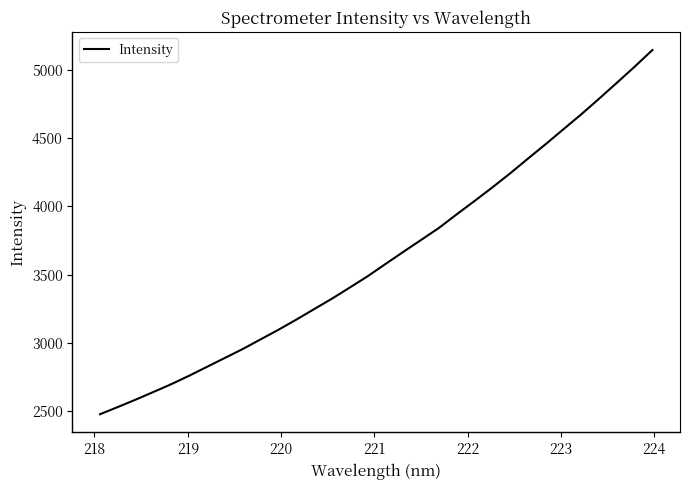

What is the maximum value shown in the chart?

5145.8